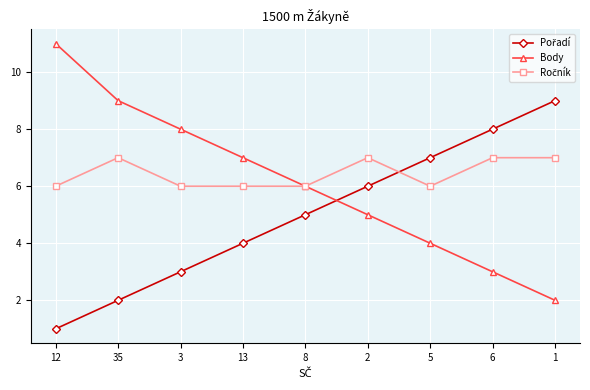

What value does the Body series have at 13?

7